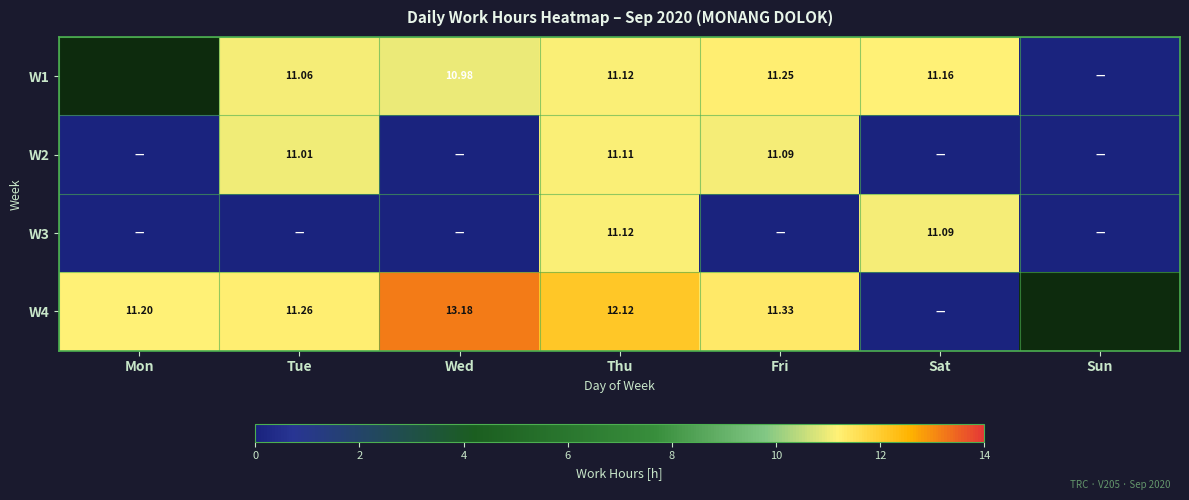

At which category is the sum across all series the highest?

Thu